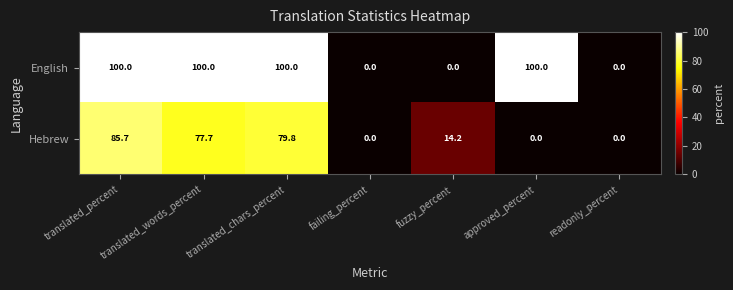

Which series has the widest spread of values?

English